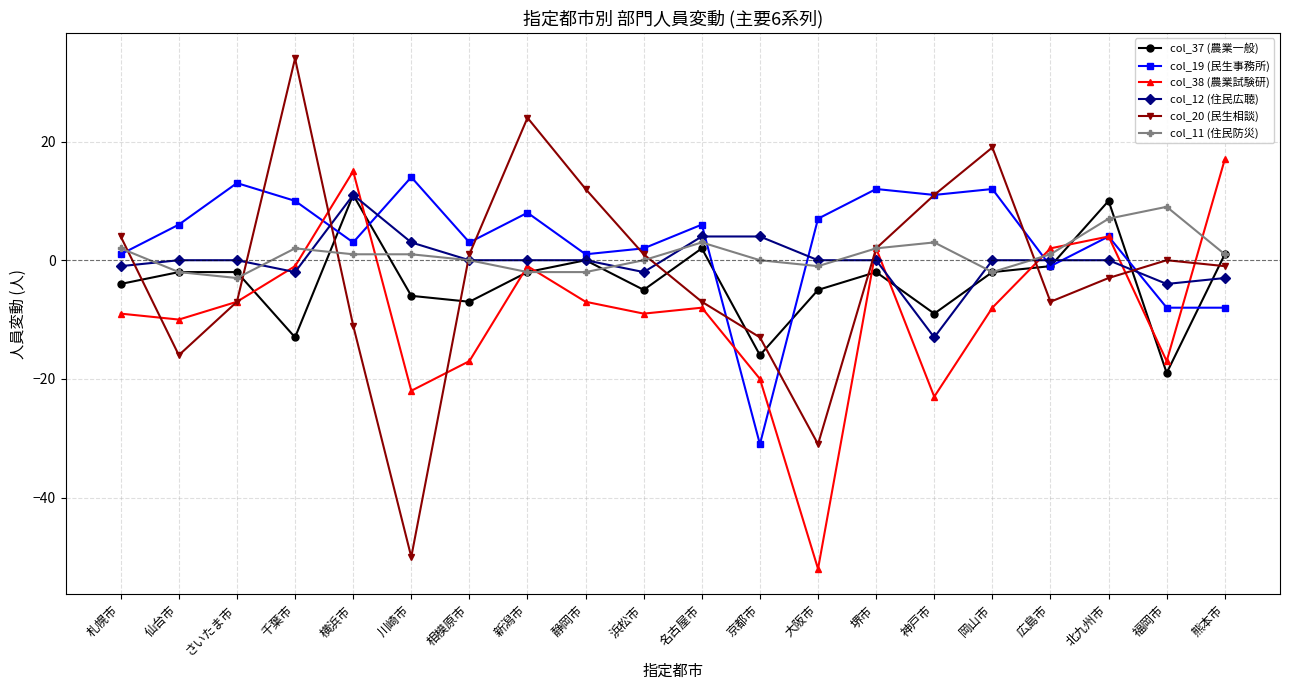

How many data points in col_38 (農業試験研) are above -8?

9